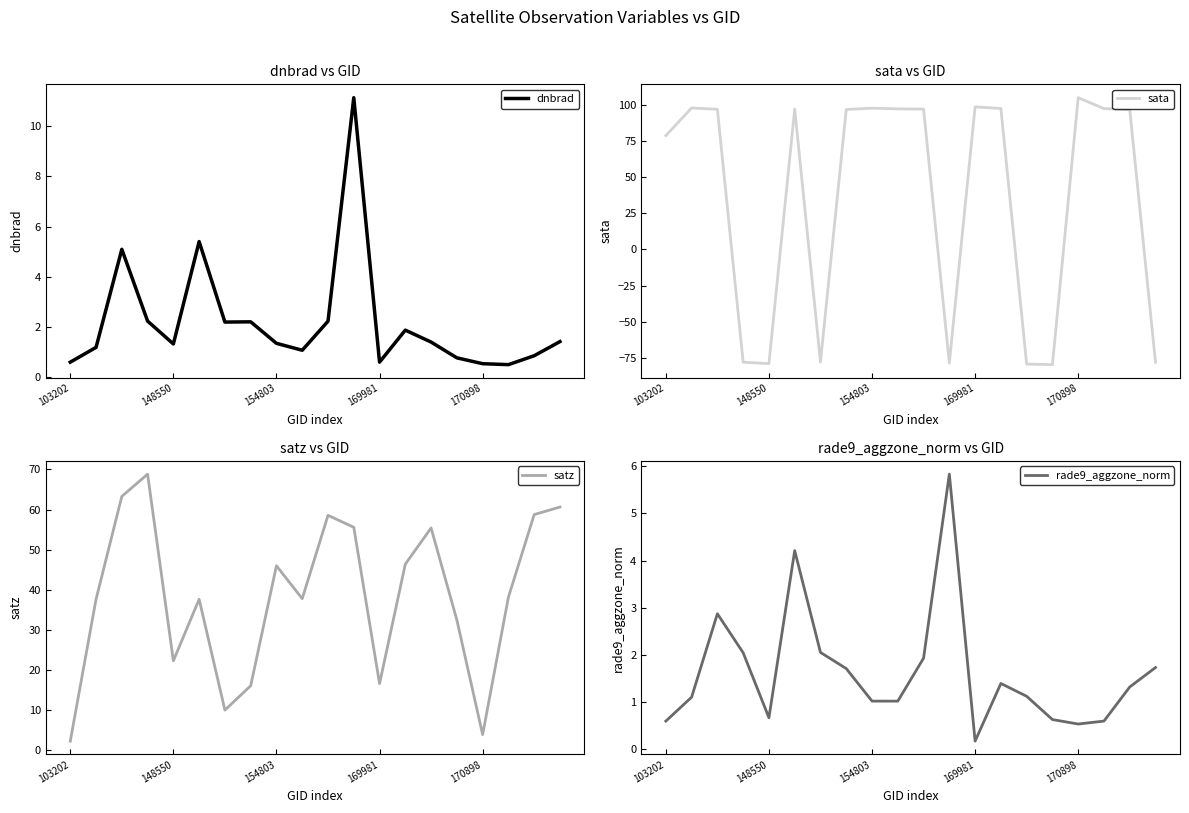

Which category has the lowest value in the satz series?

103202